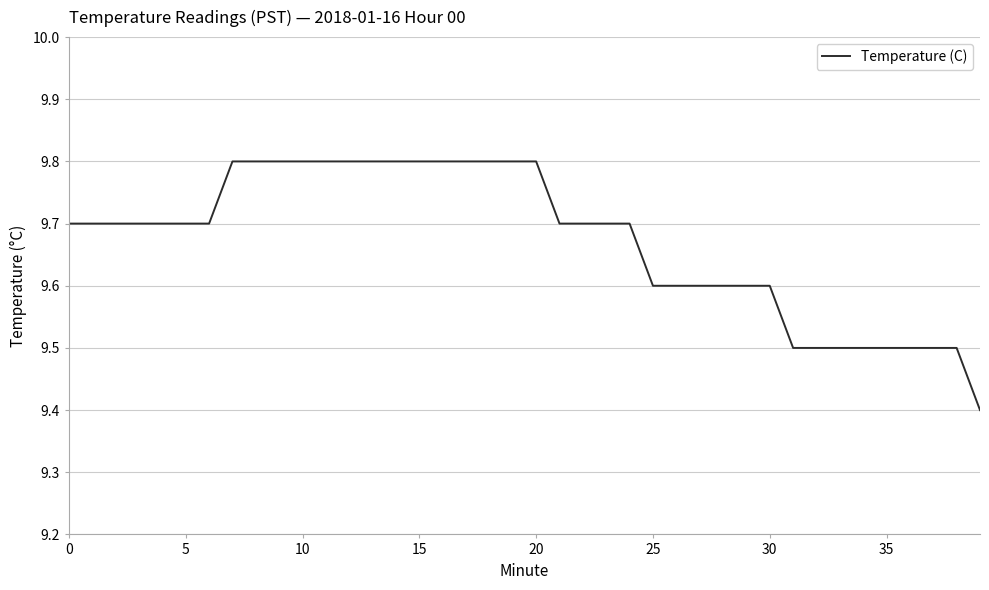

What is the minimum value shown in the chart?

9.4